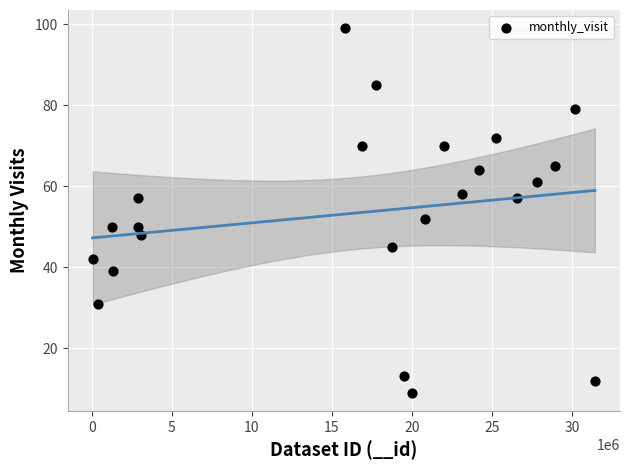

What Y value in the scatter plot is closest to 54?

52